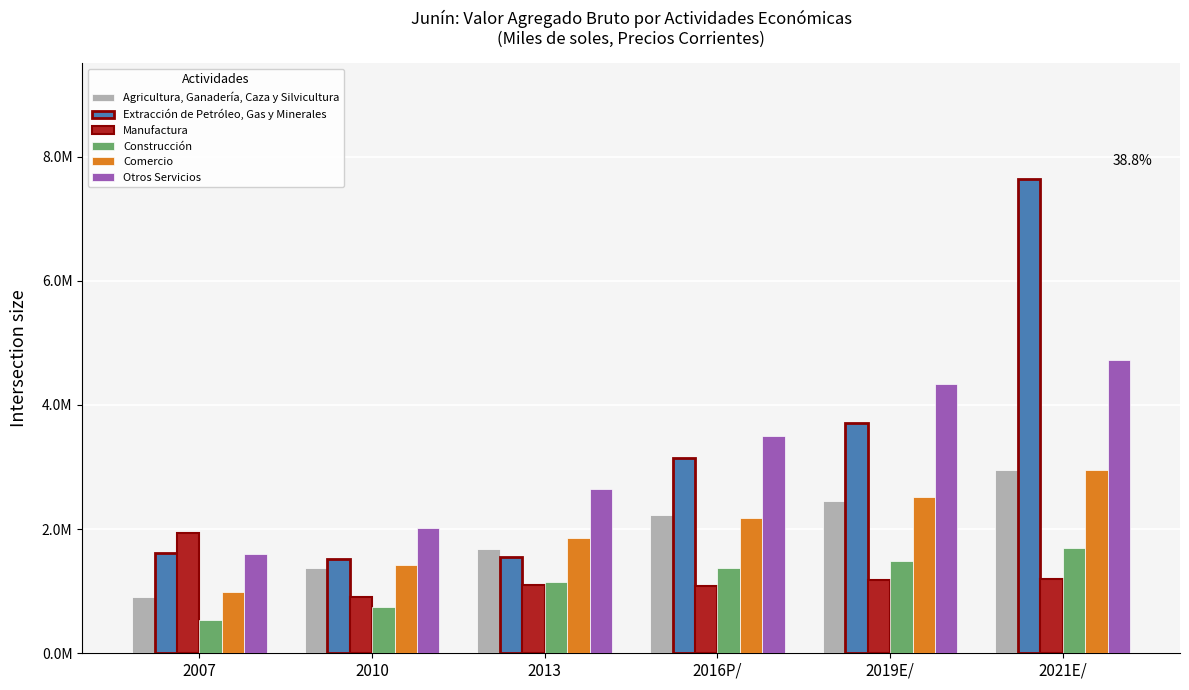

What is the total value across all series at 2016P/?

13486769